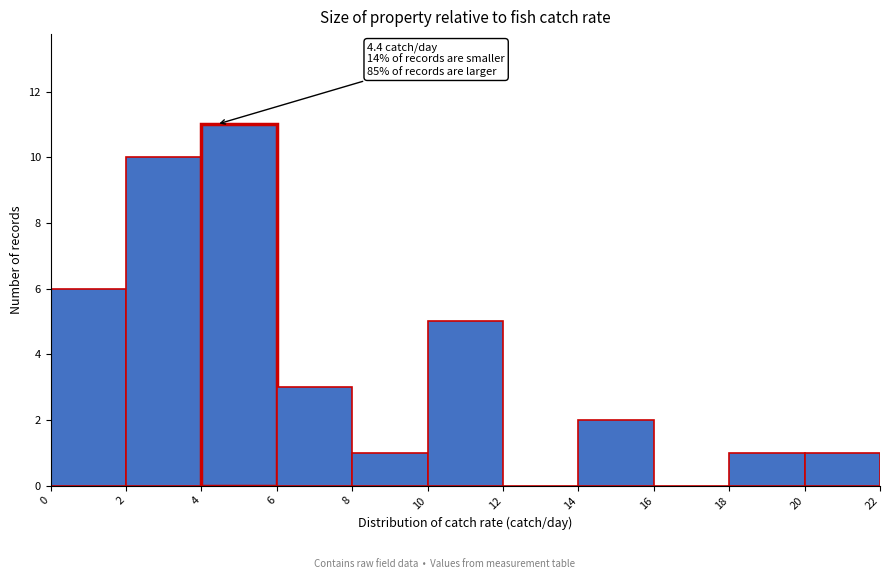

Over which range of the x-axis is the bar tallest?

4 to 6